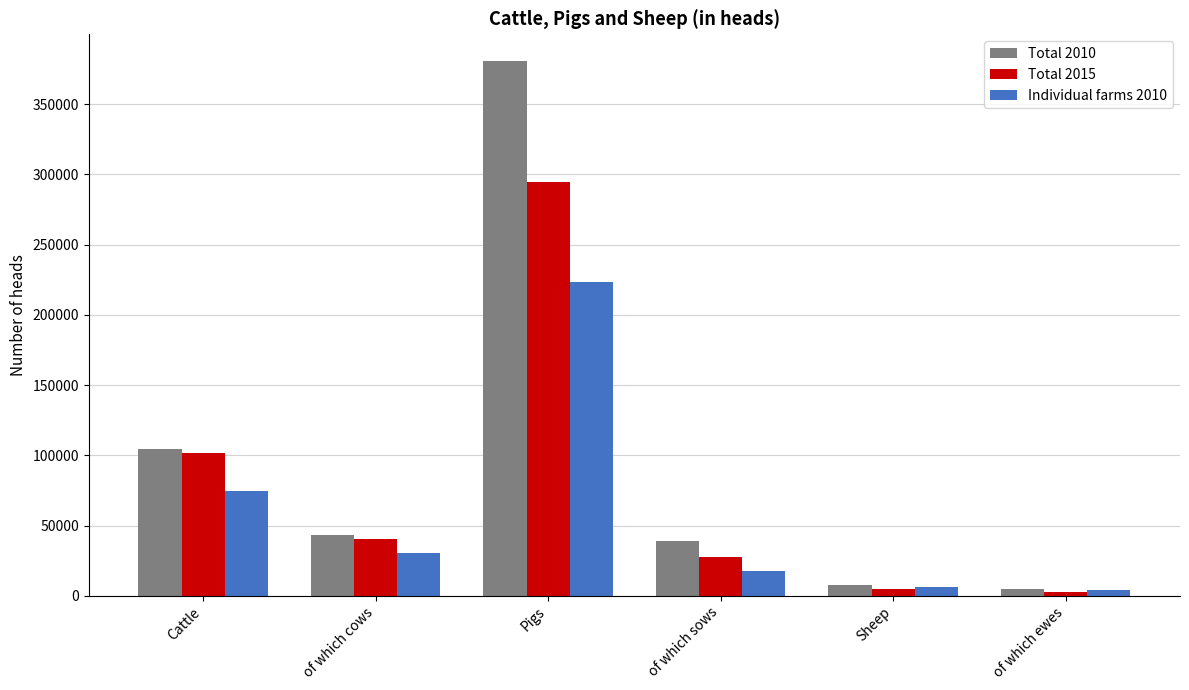

True or false: Total 2010 has a value of 67273 at of which sows.

False